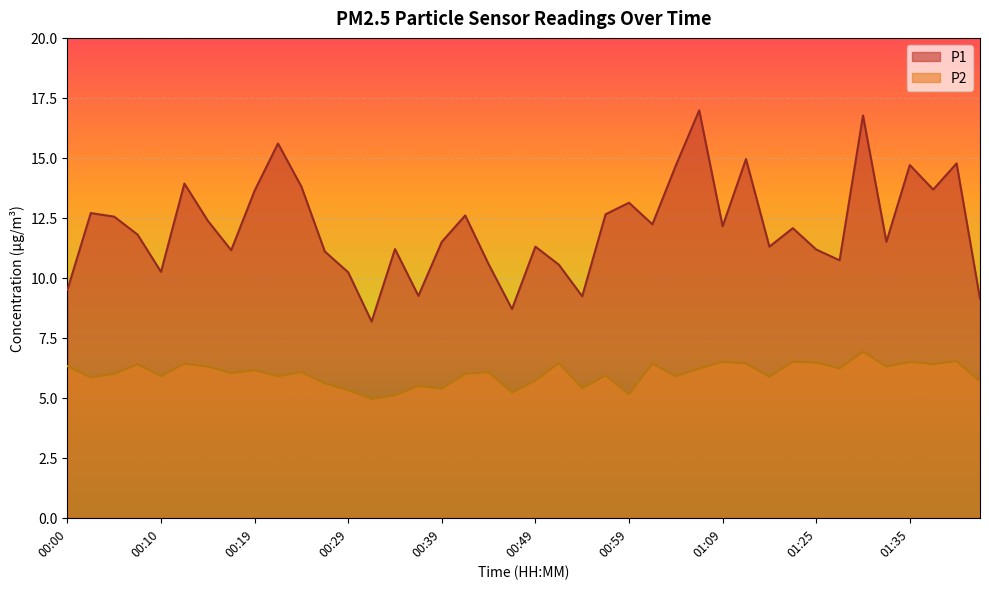

Reading left to right, what are all the values shown in this chart?

P1: 9.5	12.7	12.6	11.8	10.2	13.9	12.4	11.2	13.6	15.6	13.8	11.1	10.2	8.2	11.2	9.2	11.5	12.6	10.6	8.7	11.3	10.6	9.2	12.7	13.1	12.2	14.7	17.0	12.2	14.9	11.3	12.1	11.2	10.7	16.8	11.5	14.7	13.7	14.8	9.1
P2: 6.3	5.8	6.0	6.4	5.9	6.4	6.3	6.0	6.2	5.9	6.1	5.6	5.3	5.0	5.1	5.5	5.4	6.0	6.1	5.2	5.7	6.5	5.4	5.9	5.2	6.4	5.9	6.2	6.5	6.4	5.9	6.5	6.5	6.2	6.9	6.3	6.5	6.4	6.5	5.7